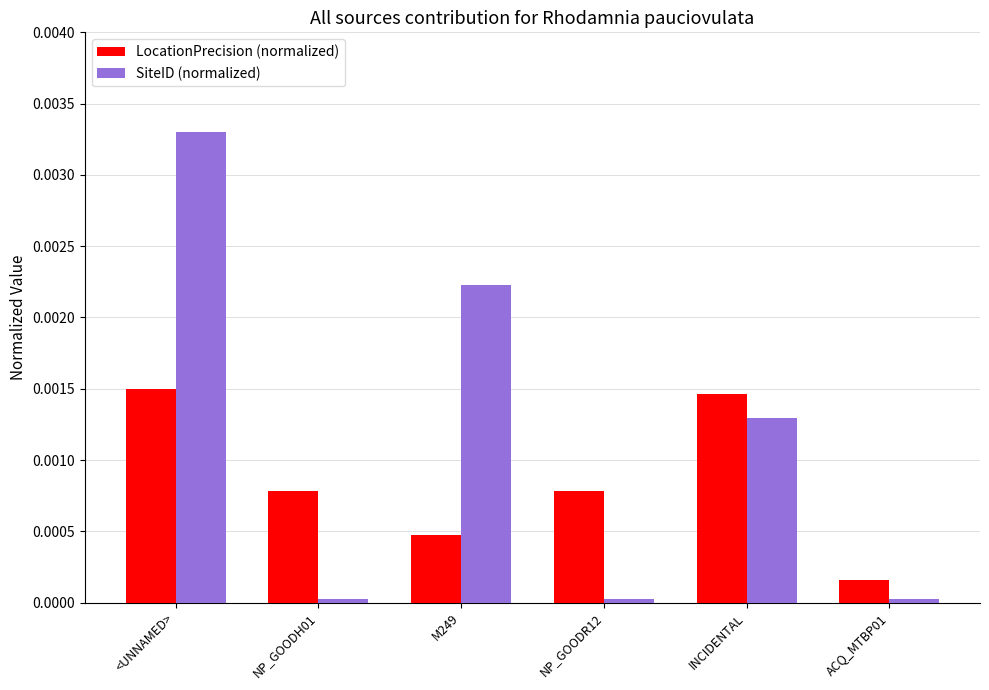

The value of LocationPrecision (normalized) at INCIDENTAL is 0.0. True or false?

True